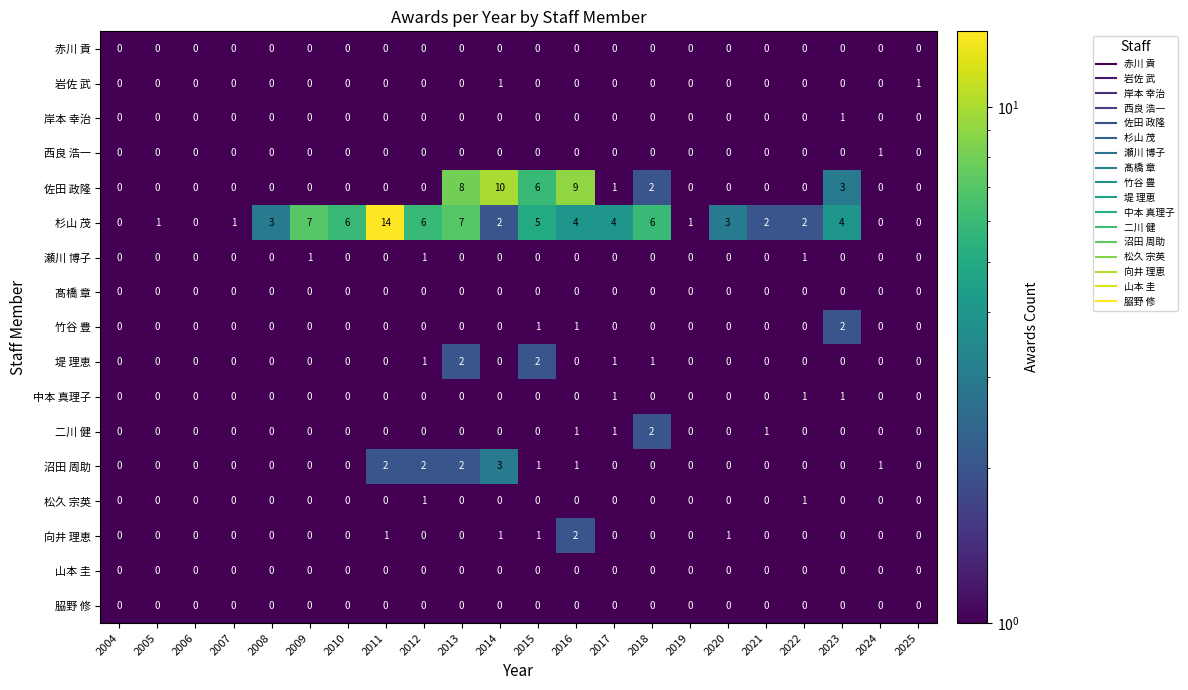

What is the maximum value for 杉山 茂?

14